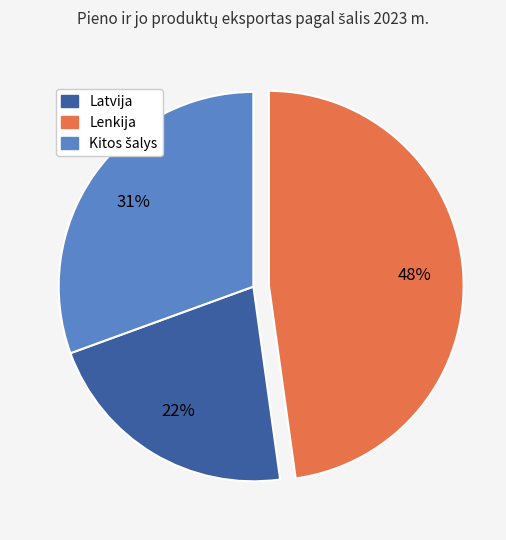

Does any single category account for the majority?

No